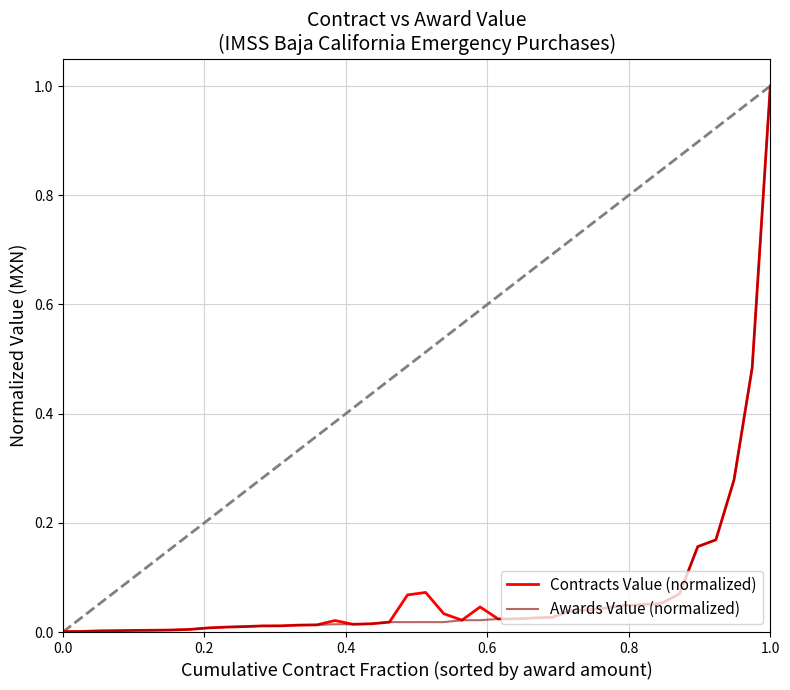

How many lines are shown in the chart?

2